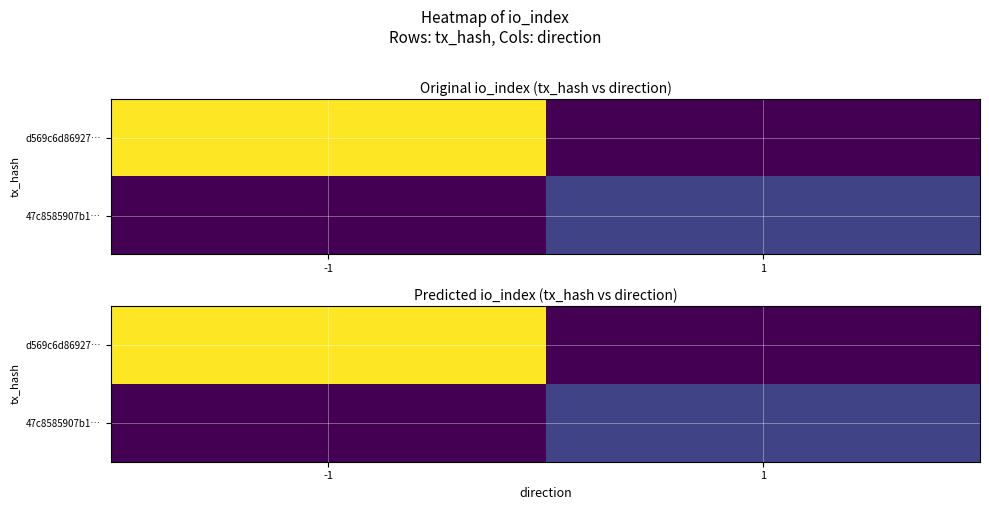

How many values in the 47c8585907b1… series are below 13?

1